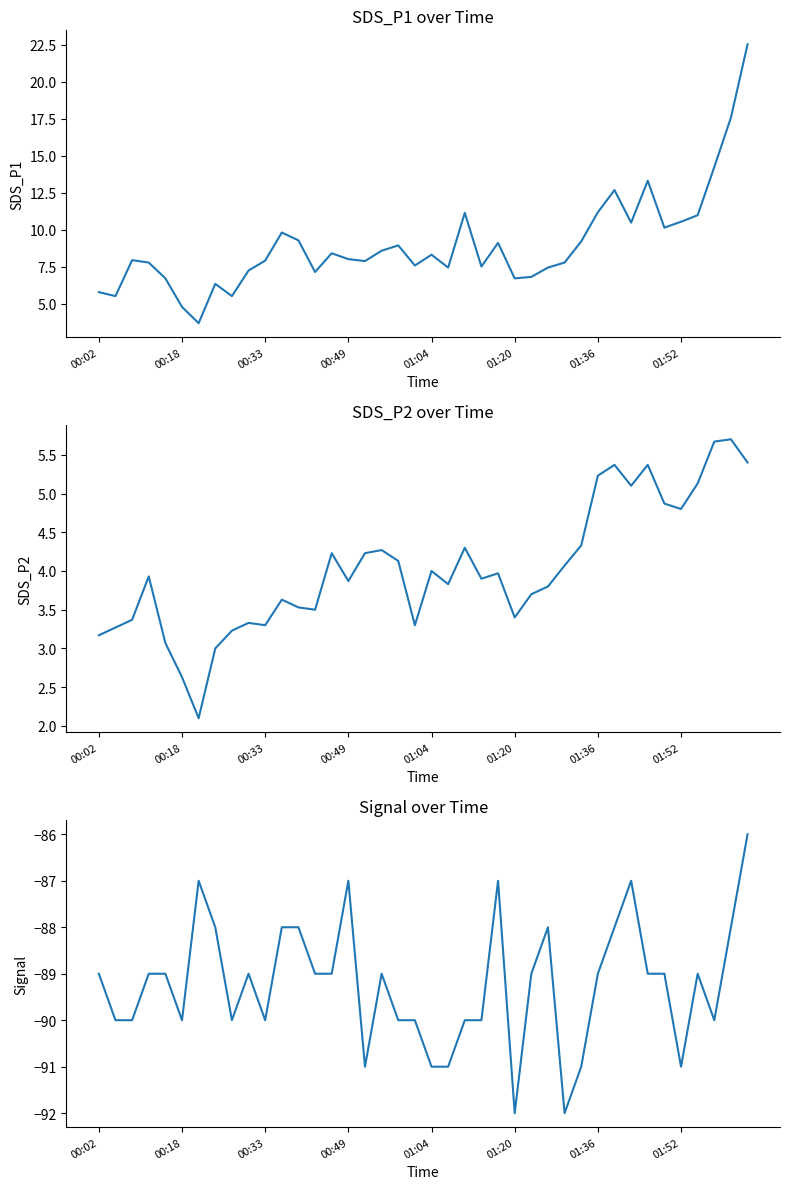

What are all the series names shown in the legend?

SDS_P1, SDS_P2, Signal